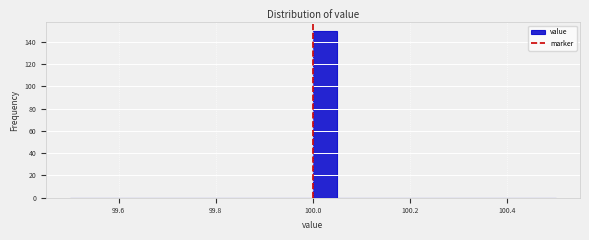

Read against the x-axis, roughly where is the centre of the tallest bar?

100.02